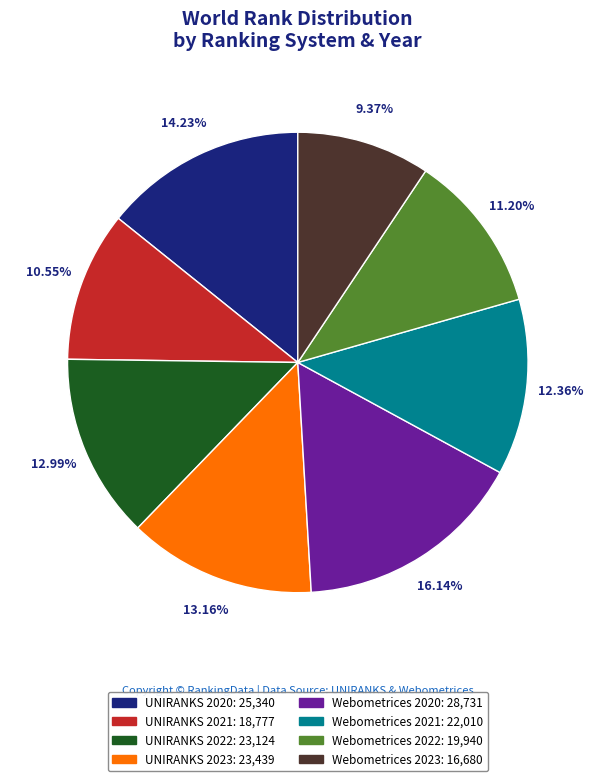

To the nearest percent, what is the difference between the largest and smallest slice percentages?

7%